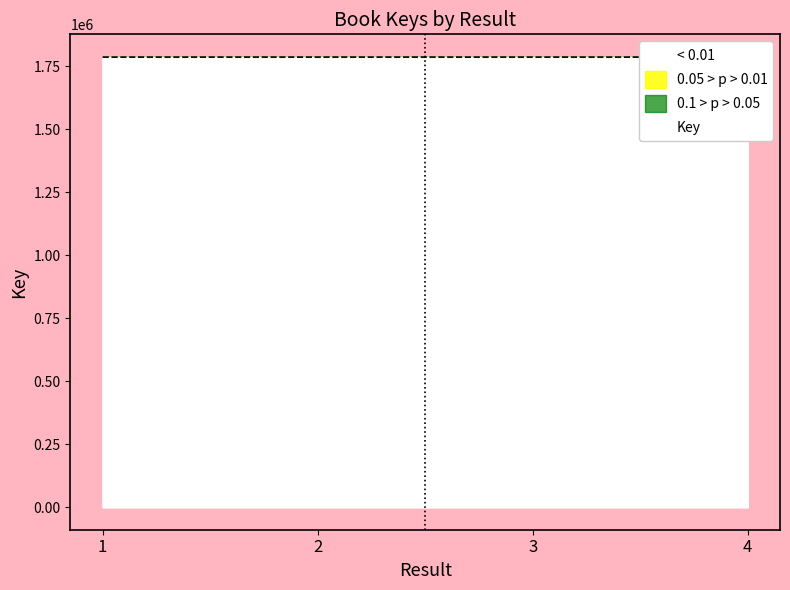

How many values are below 1786803?

2